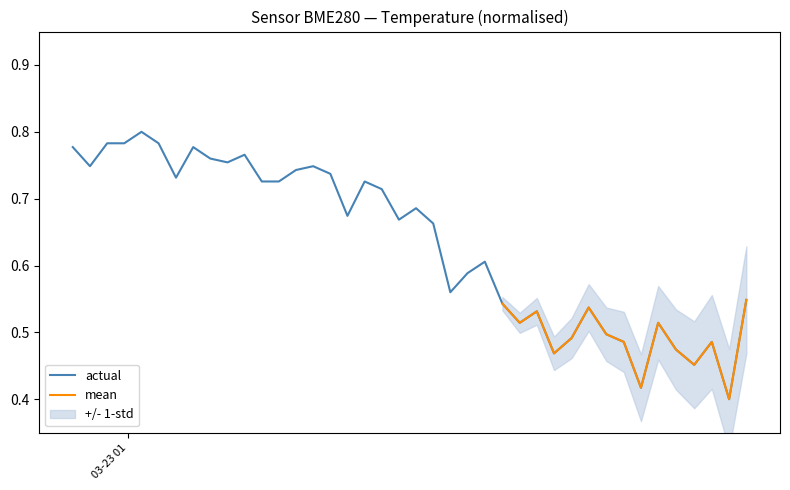

What is the greatest value displayed?

0.8